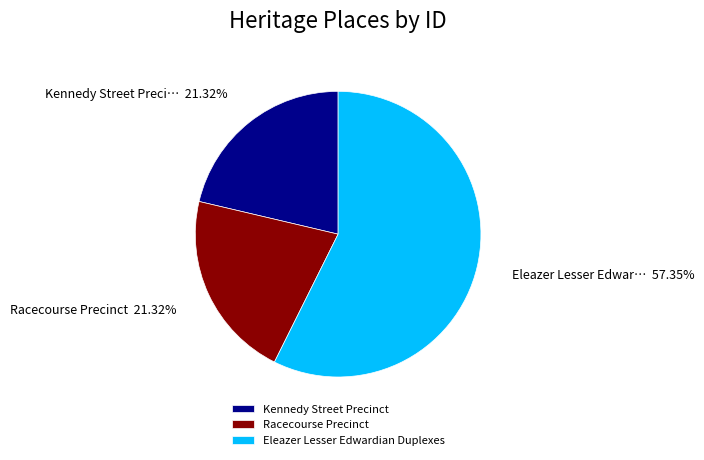

How much of the chart is everything except Racecourse Precinct?

78.7%